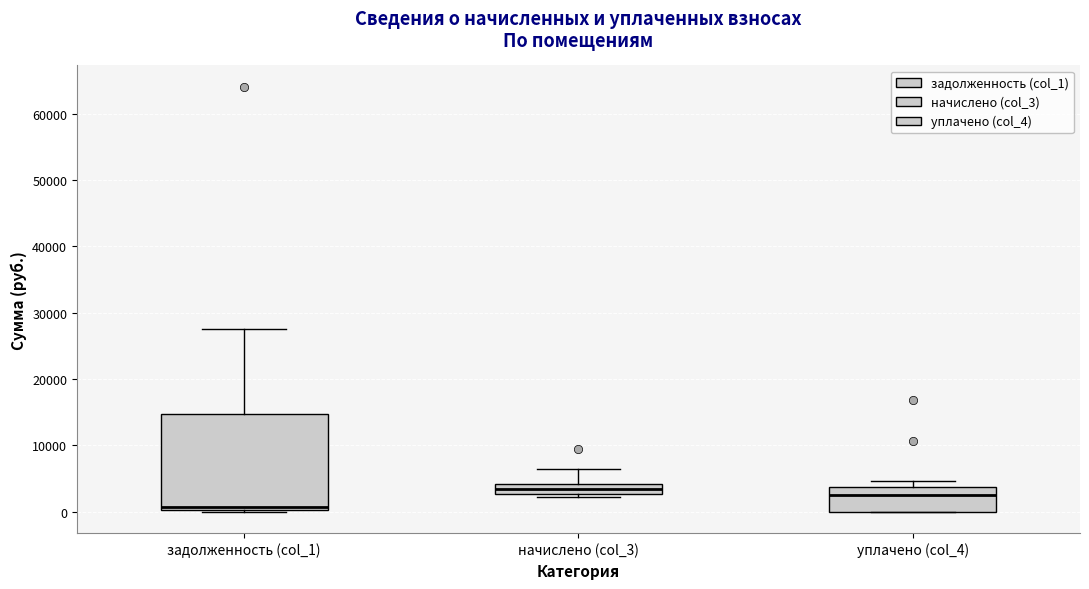

Comparing the boxes themselves (not the whiskers), which one is the tallest?

задолженность (col_1)